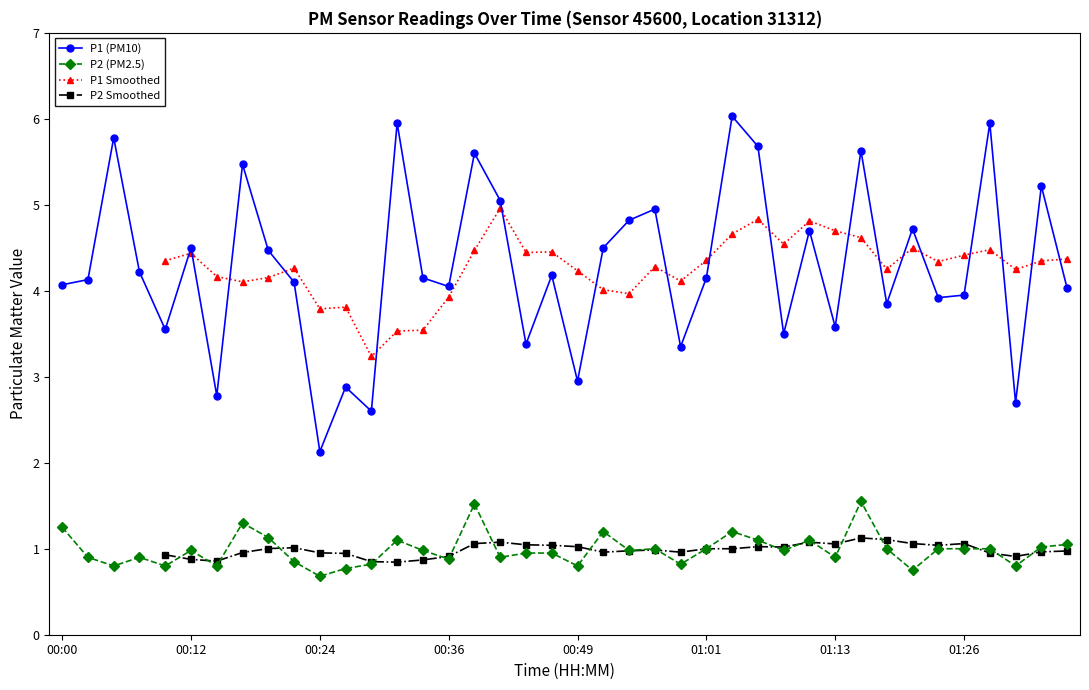

True or false: P2 (PM2.5) and P1 (PM10) intersect in this chart.

False